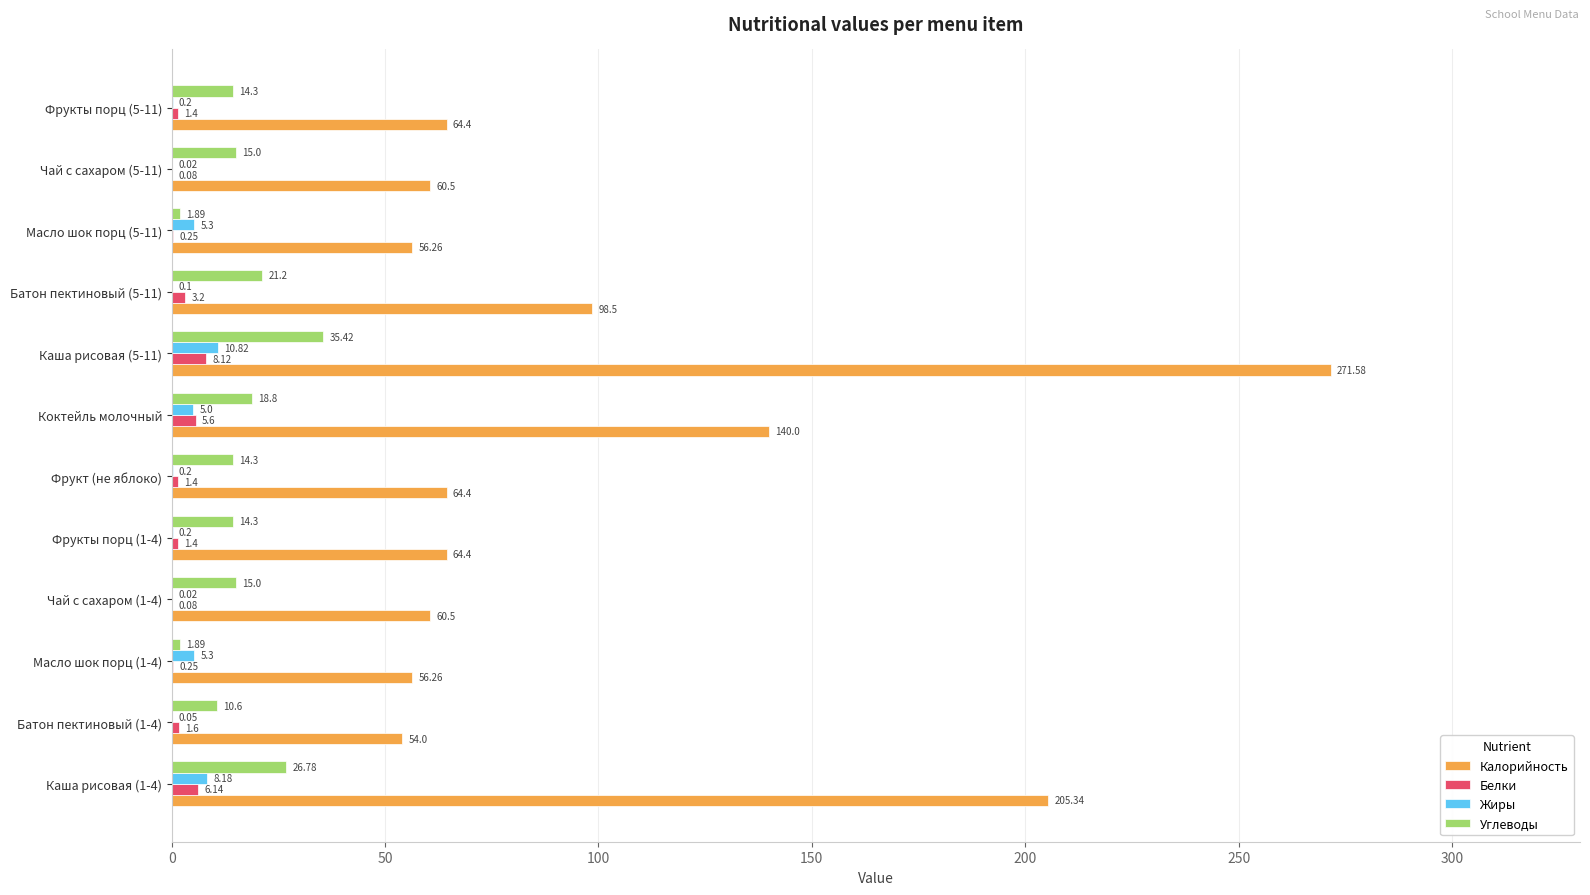

At which label is Калорийность closest to 162?

Коктейль молочный